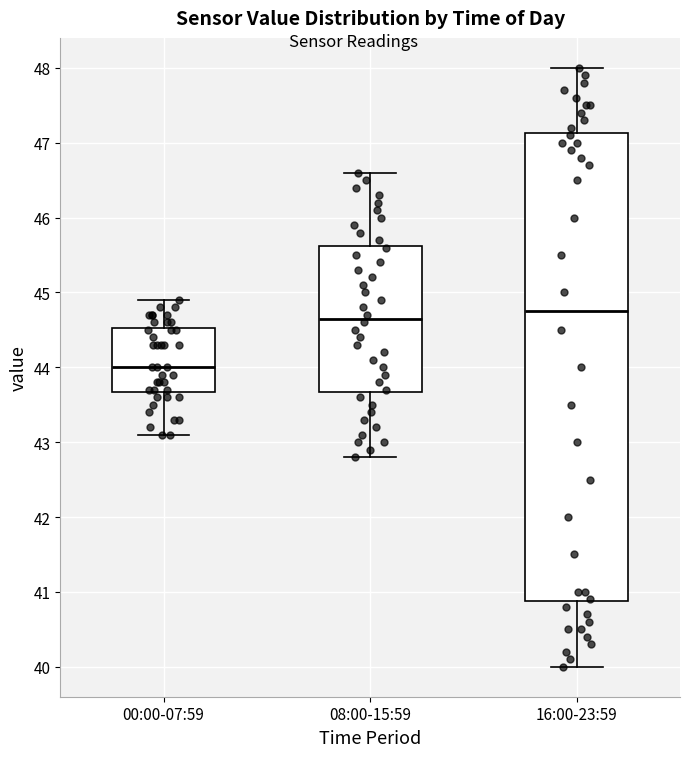

Which box is the tallest, from its lower edge to its upper edge?

16:00-23:59